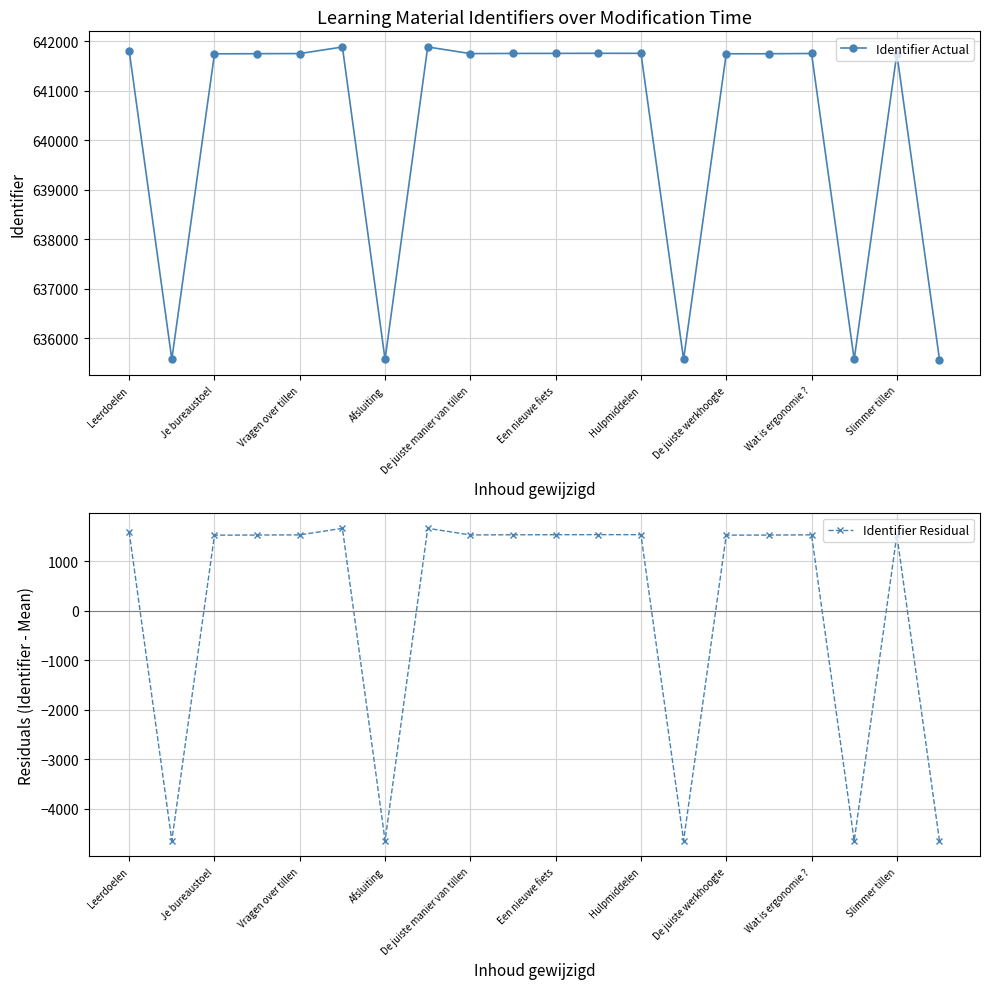

How many values in the Identifier Residual series exceed 1528?

10